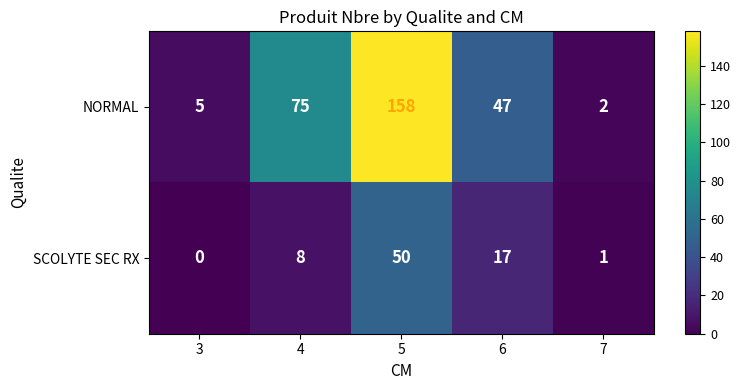

True or false: NORMAL has a value of 3 at 3.

False